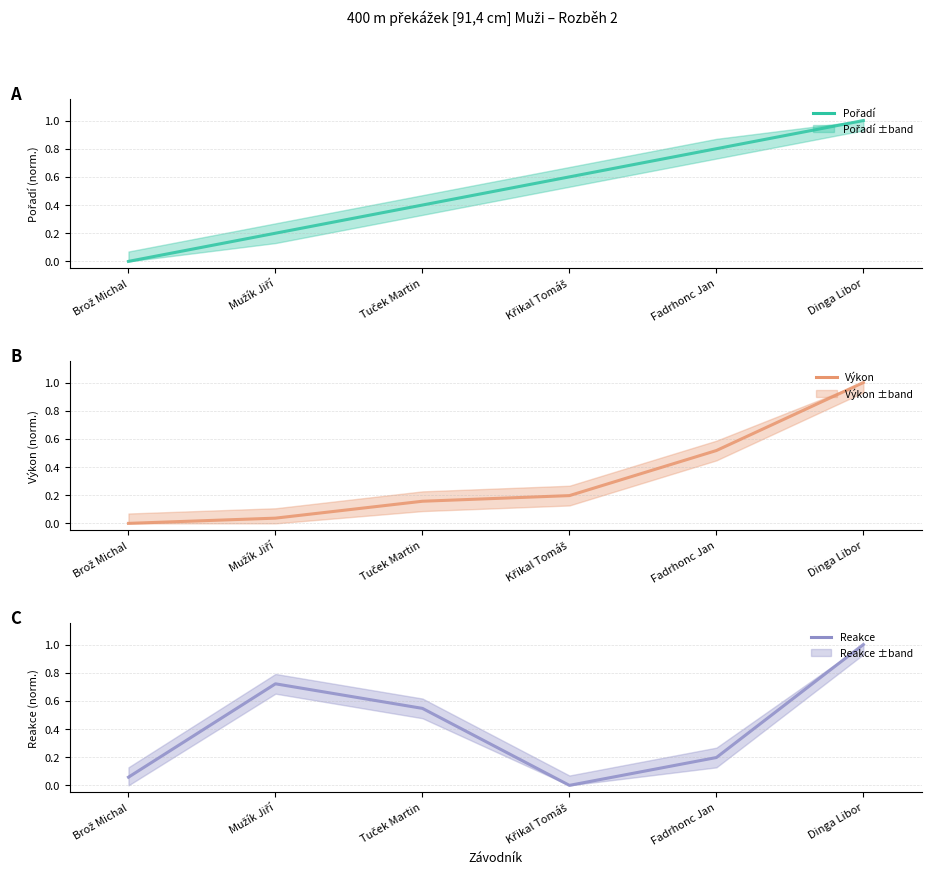

What is the label of the 3rd point from the right?

Křikal Tomáš